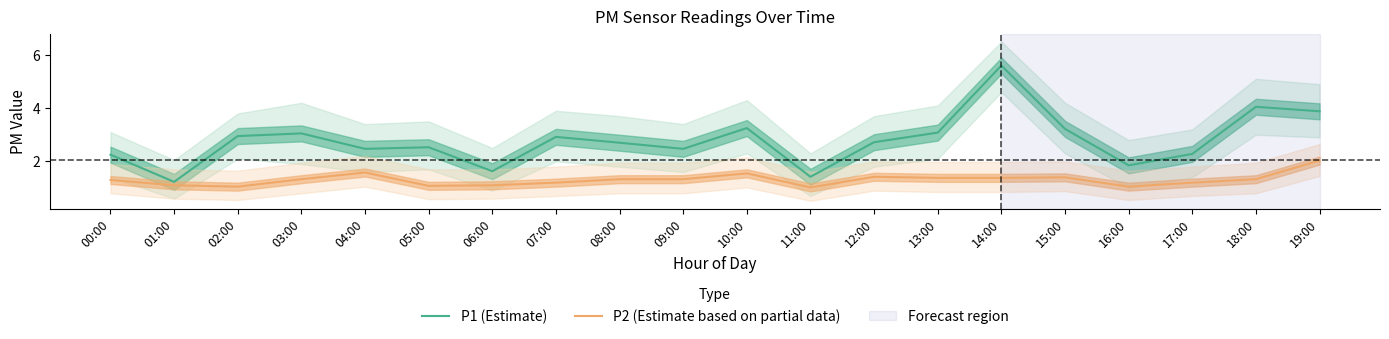

Reading left to right, what are all the values shown in this chart?

P1 (Estimate): 00:00=2.2	01:00=1.2	02:00=3.0	03:00=3.0	04:00=2.5	05:00=2.5	06:00=1.6	07:00=2.9	08:00=2.7	09:00=2.5	10:00=3.2	11:00=1.4	12:00=2.7	13:00=3.1	14:00=5.6	15:00=3.2	16:00=1.9	17:00=2.3	18:00=4.0	19:00=3.9
P2 (Estimate based on partial data): 00:00=1.3	01:00=1.1	02:00=1.1	03:00=1.3	04:00=1.6	05:00=1.1	06:00=1.1	07:00=1.2	08:00=1.3	09:00=1.3	10:00=1.6	11:00=1.0	12:00=1.4	13:00=1.4	14:00=1.4	15:00=1.4	16:00=1.1	17:00=1.2	18:00=1.3	19:00=2.0